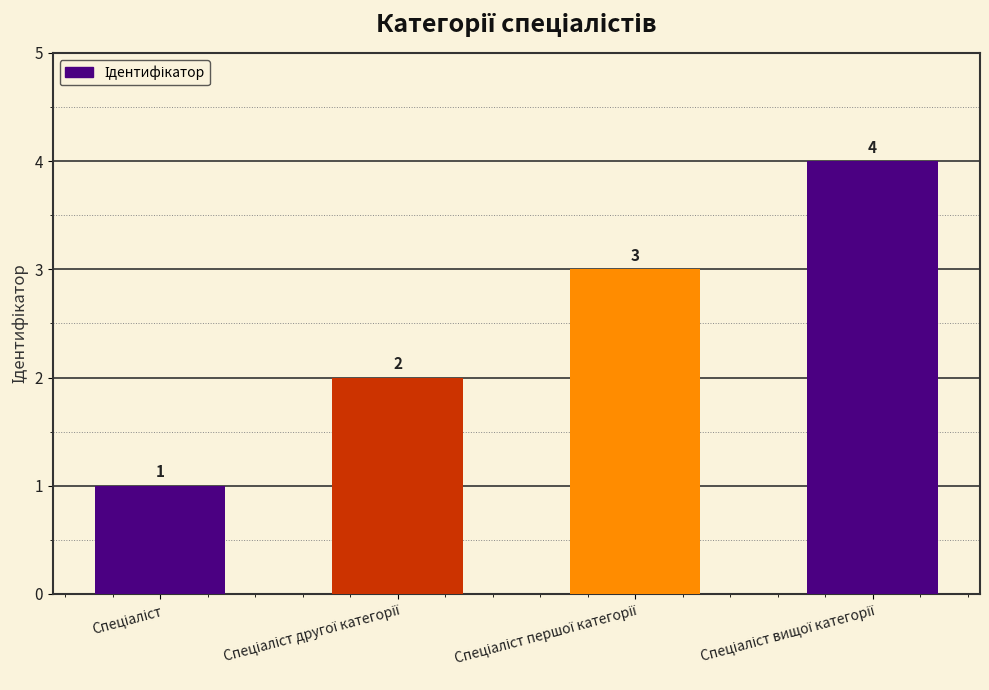

What is the difference between the maximum and minimum values?

3